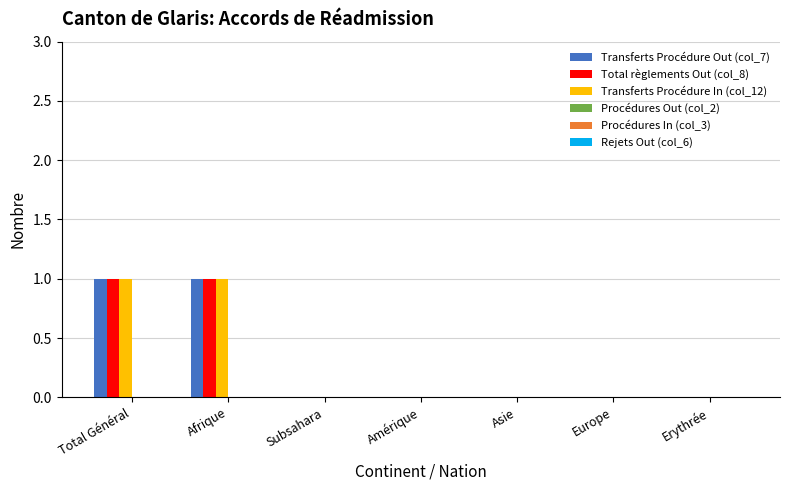

How many data points does each series have?

7